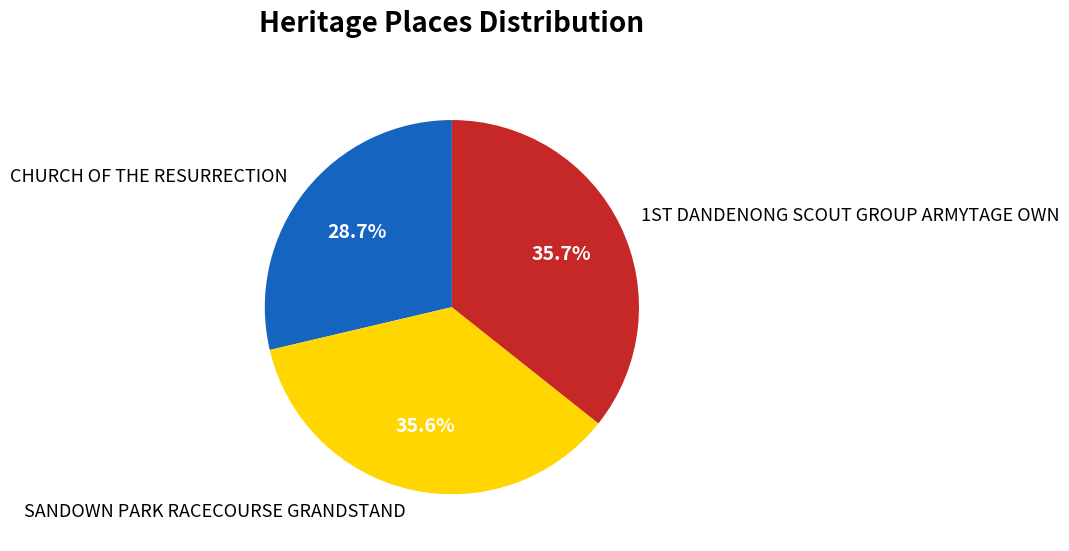

Is it true that CHURCH OF THE RESURRECTION is 41% of the pie?

False